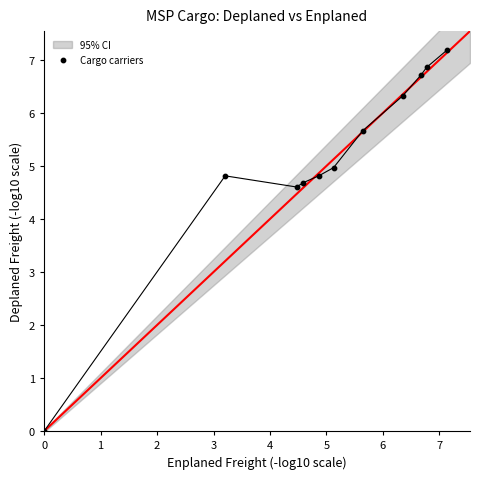

What is the average X value?

5.0